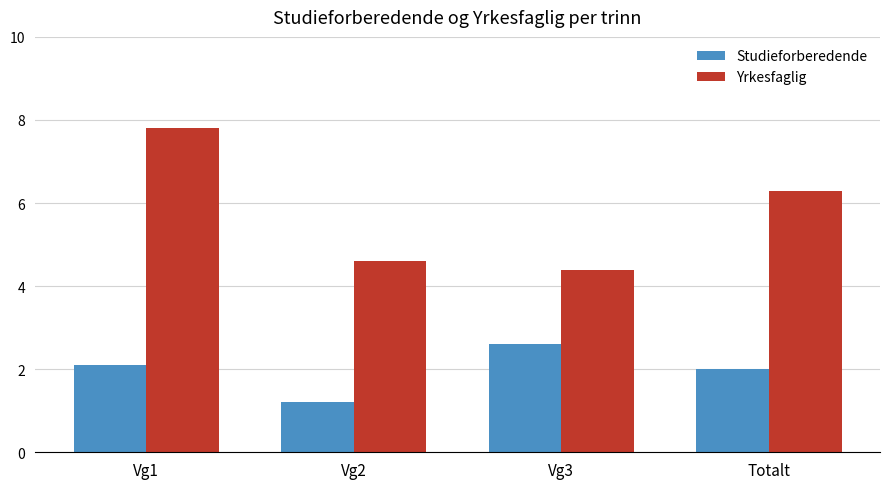

What are all the series names shown in the legend?

Studieforberedende, Yrkesfaglig